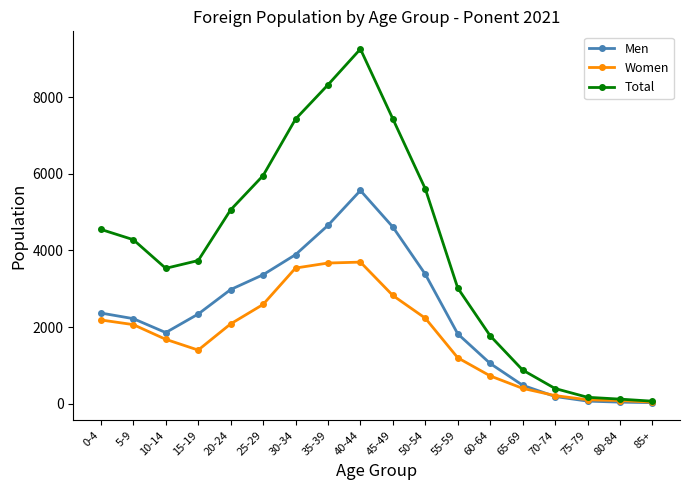

Between 40-44 and 60-64, which series saw the biggest shift?

Total